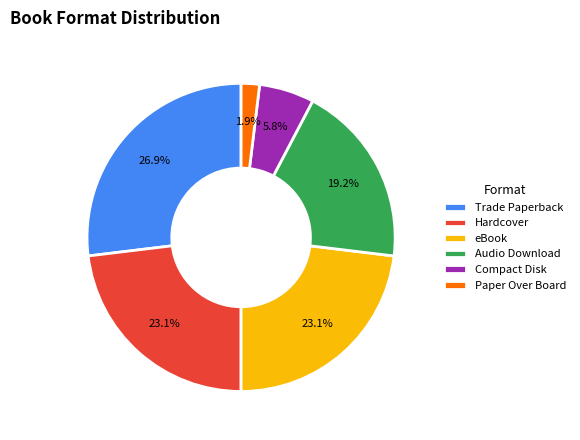

Which has a higher value, eBook or Trade Paperback?

Trade Paperback